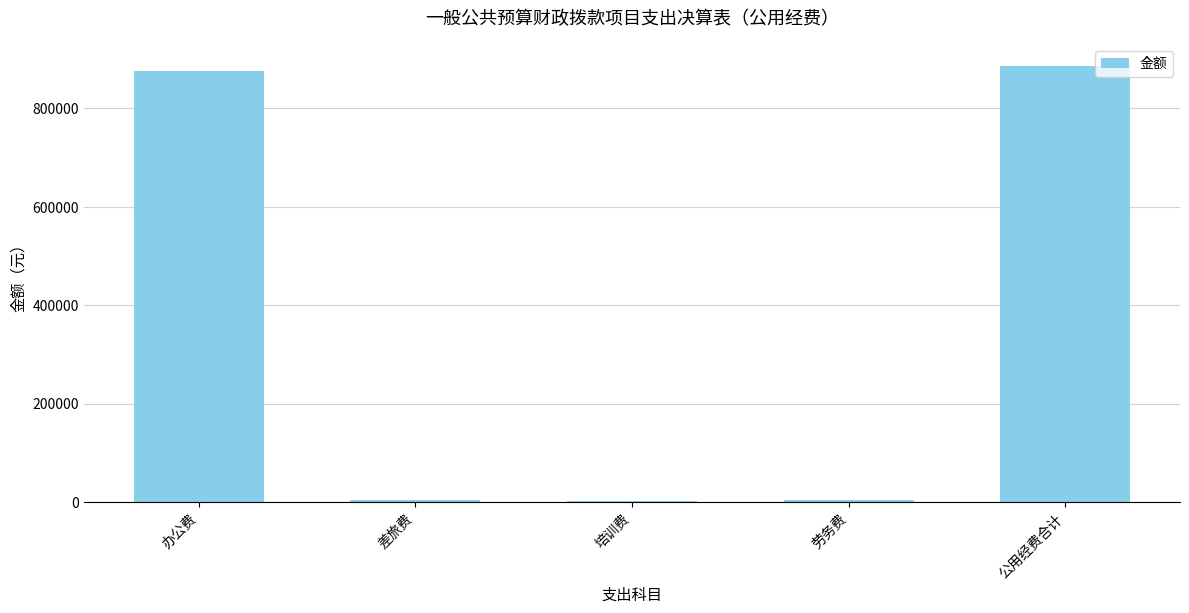

What is the change in value from 办公费 to 公用经费合计?

+9026.0